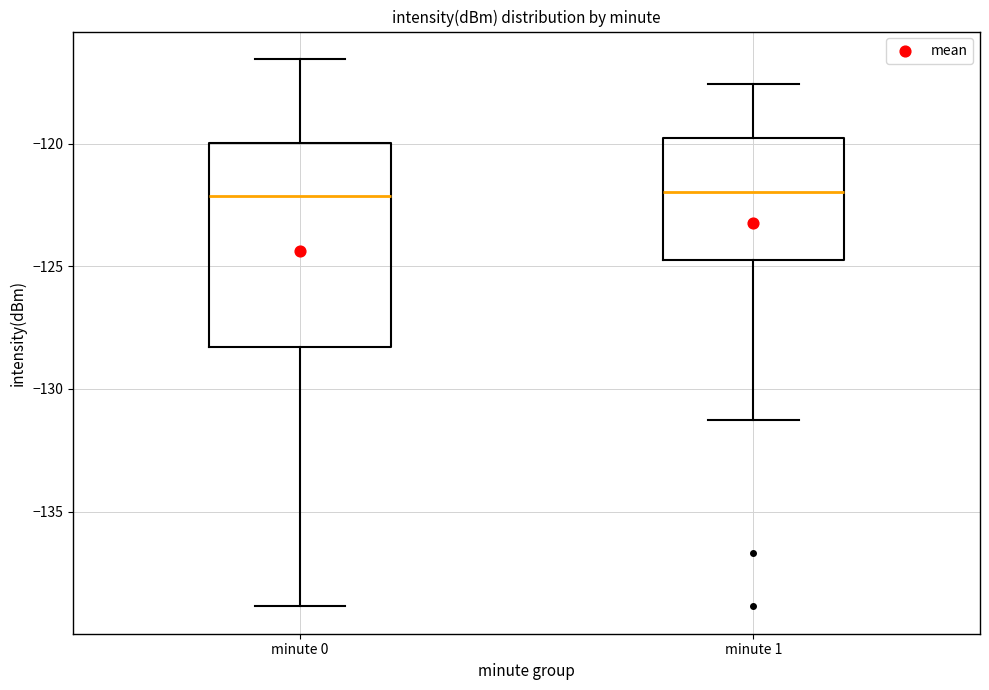

Where is the lower edge of the box for minute 0 on the y-axis? The values are not printed on the chart, so give them approximately, as read against the axis.

-128.5